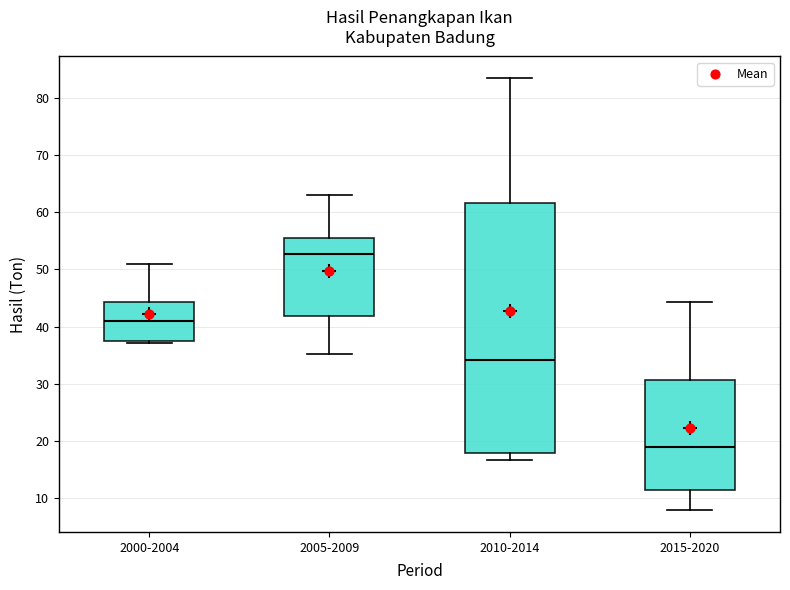

Comparing the boxes themselves (not the whiskers), which one is the tallest?

2010-2014